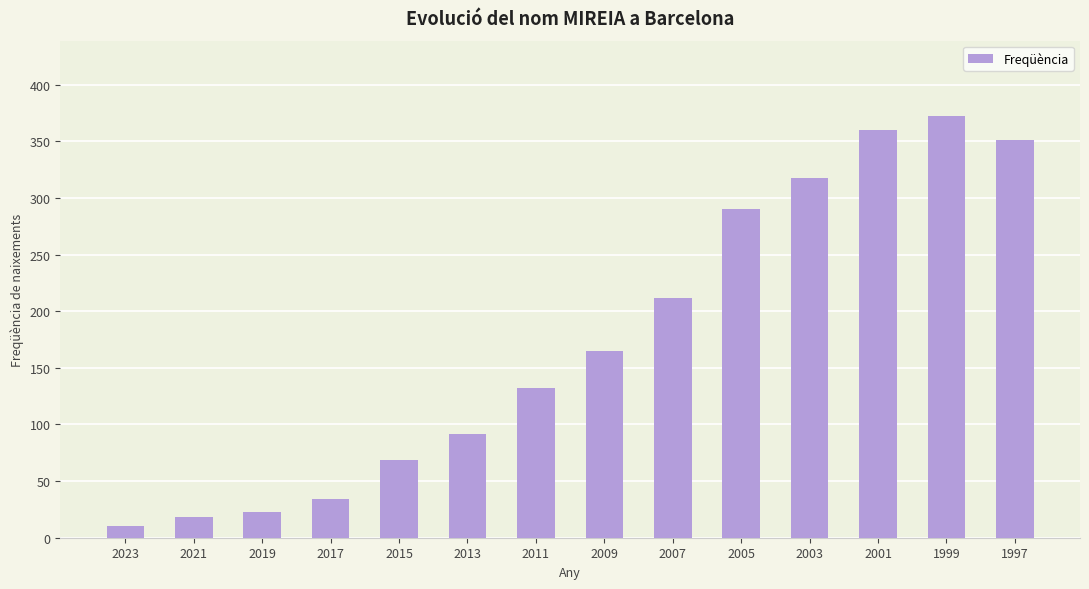

Reading left to right, extract all data points from this chart.

10	18	23	34	69	92	132	165	212	290	318	360	372	351